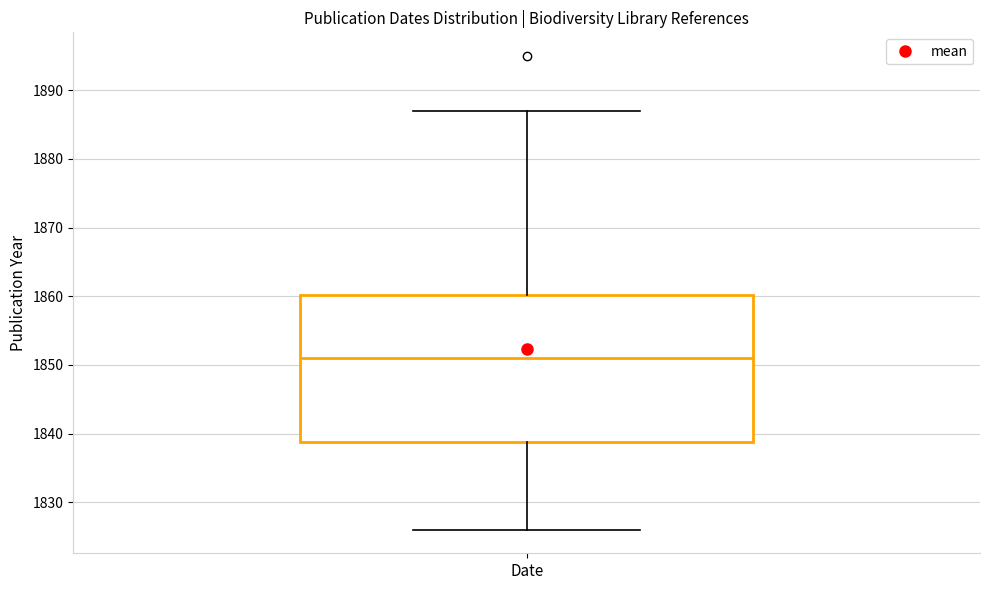

Read this box plot against the y-axis: the position of the median line, the range covered by the box, and the ends of both whiskers. The values are not printed on the chart, so give them approximately, as read against the axis.

median 1851, box 1839 to 1860, whiskers 1826 to 1887